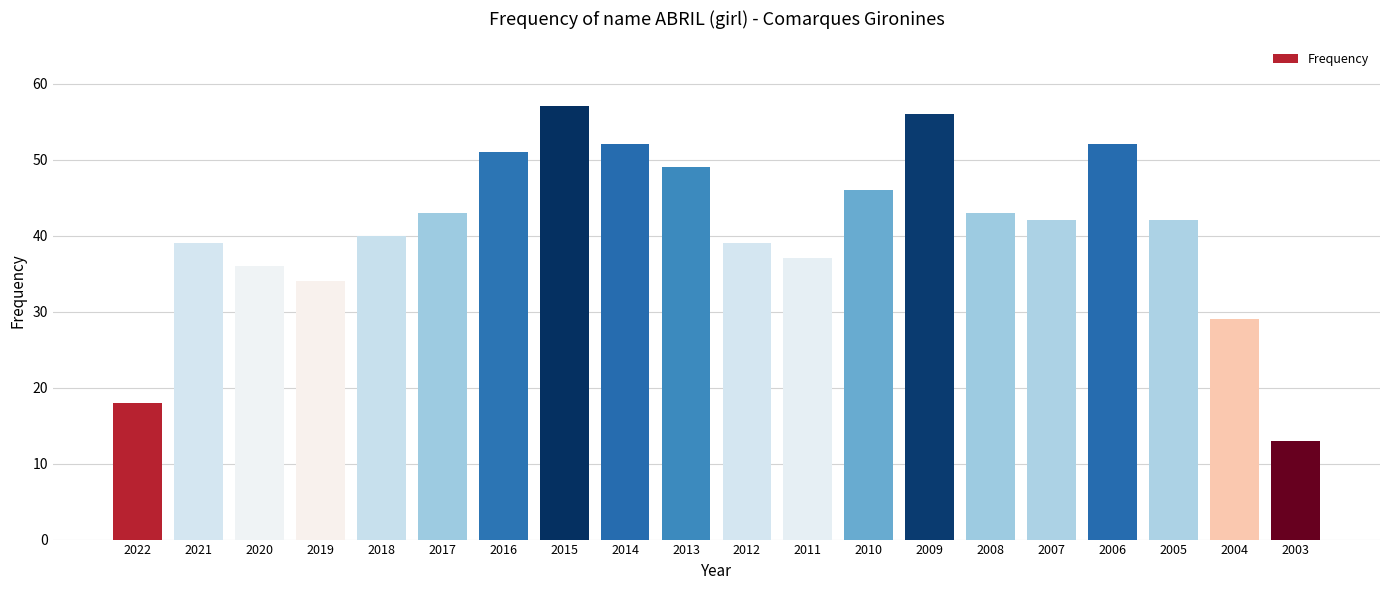

Count the number of data series in this chart.

1